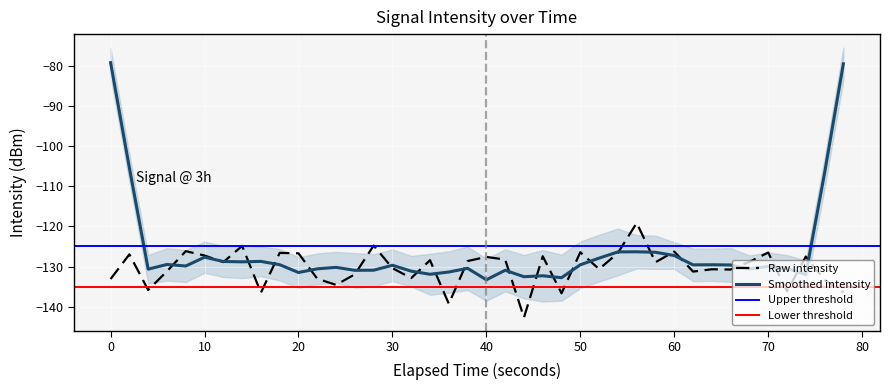

What is the maximum value for Smoothed intensity?

-79.2